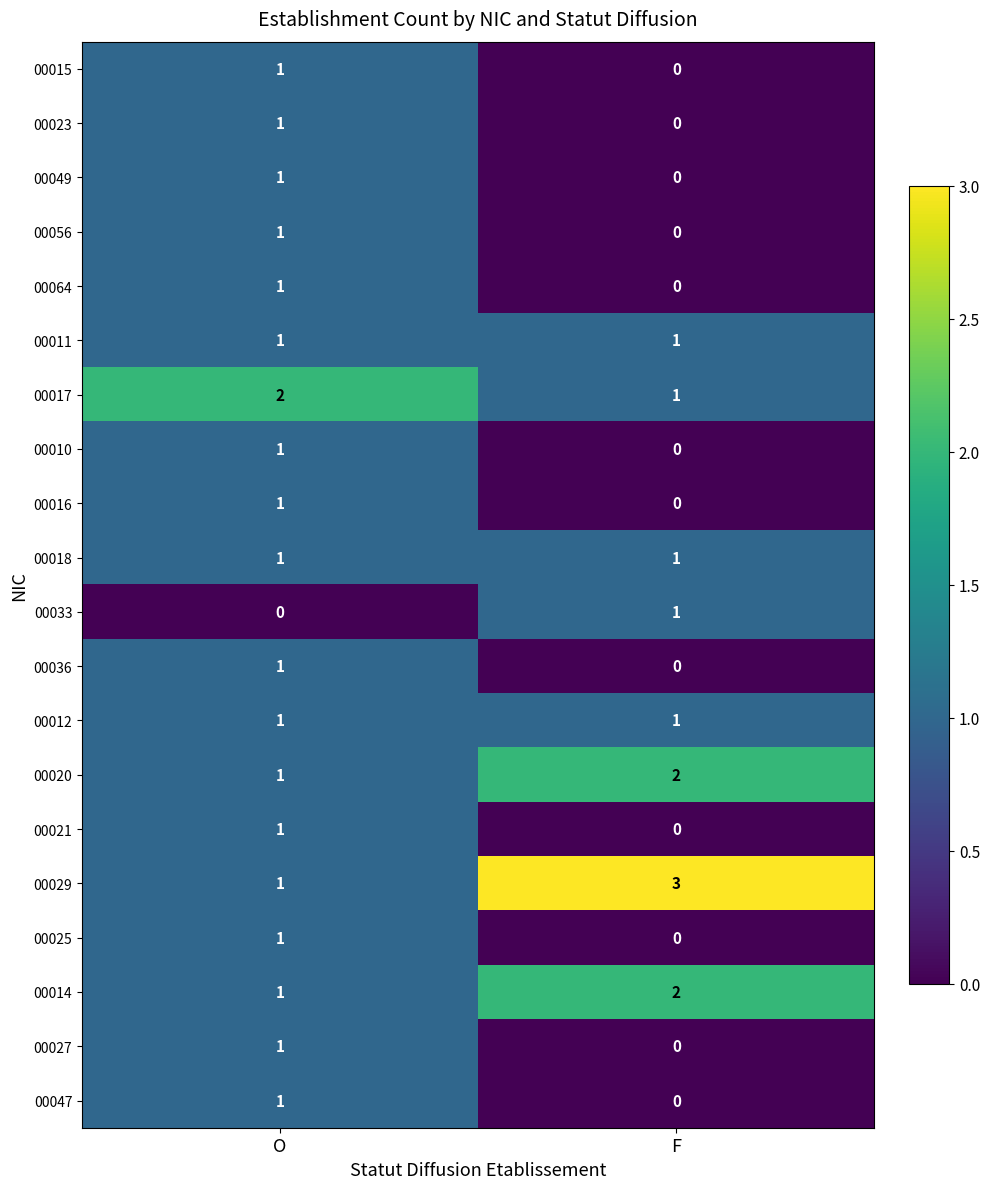

Which series has the largest total across all categories?

00029